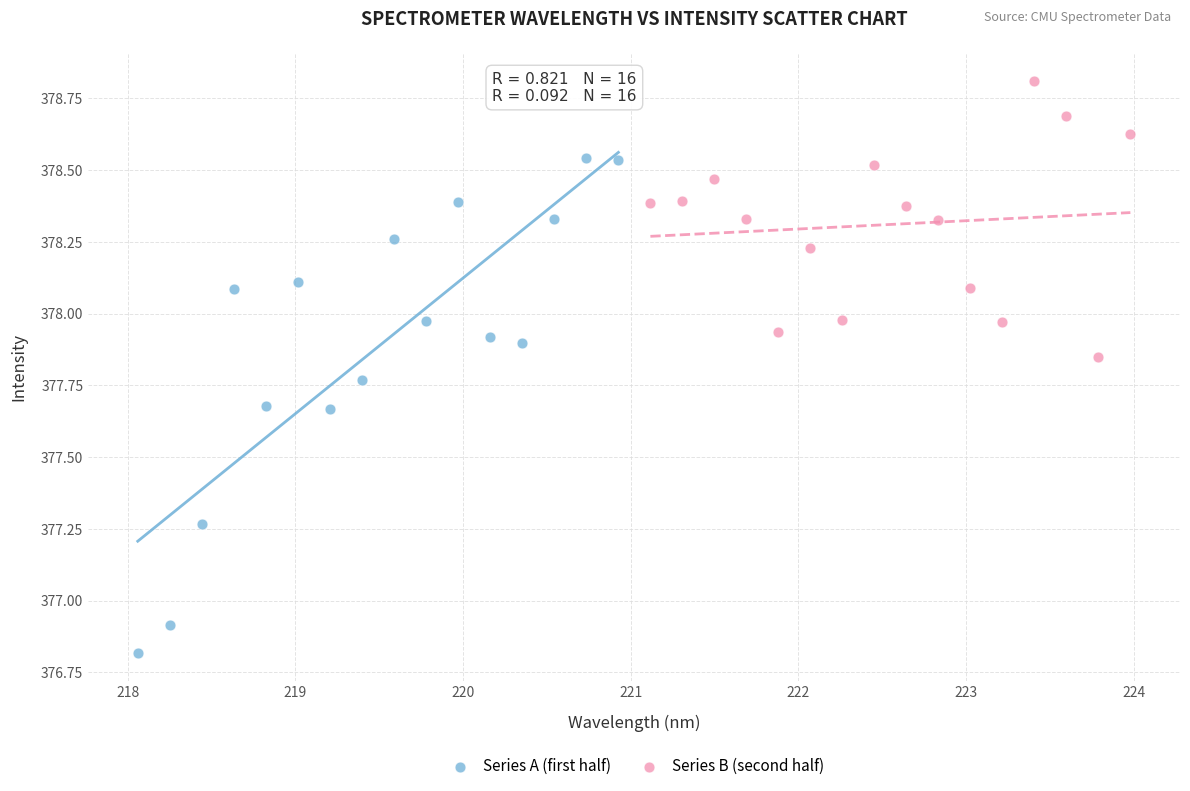

Which series reaches the maximum Y coordinate?

Series B (second half)